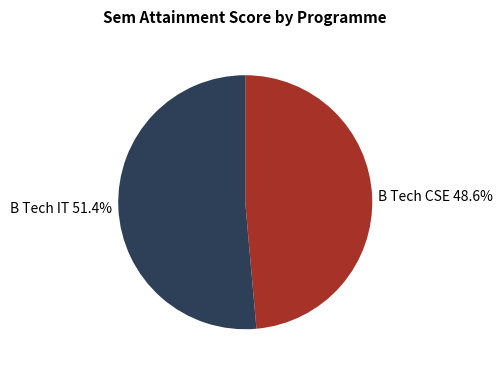

Which slice represents more than half of the pie?

B Tech IT